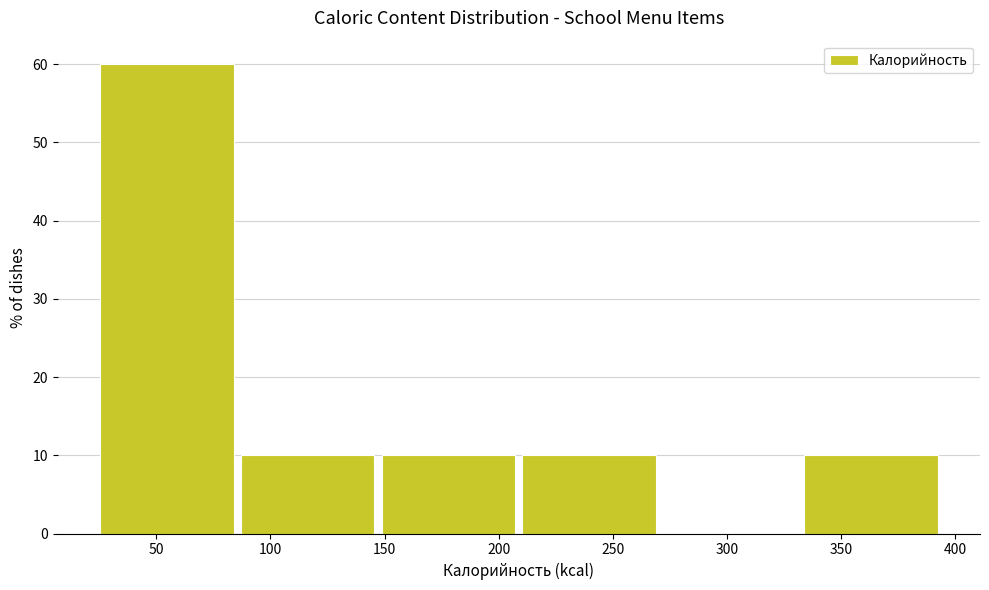

How tall is the bar that spans 150 to 210 on the x-axis? Neither the bar edges nor the heights are printed on the chart, so give them approximately, as read against the axes.

10